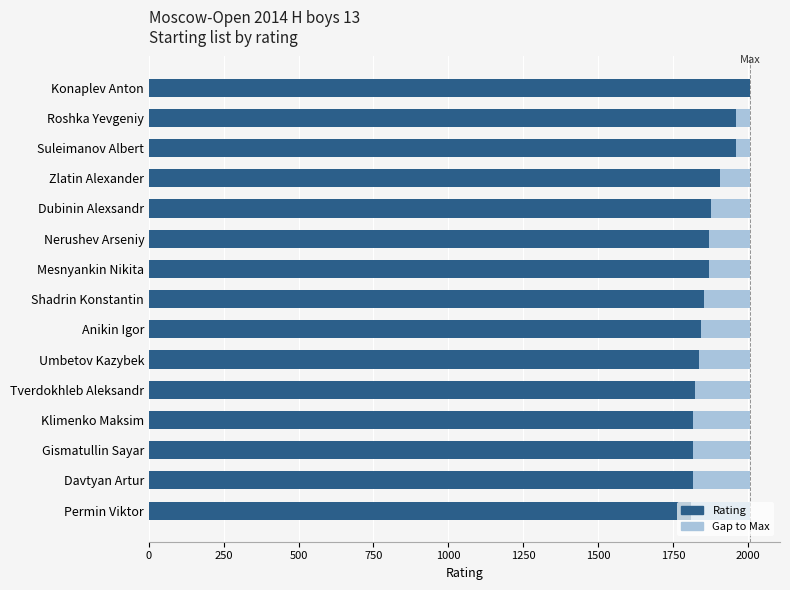

Is it true that Rating equals 2990 at Dubinin Alexsandr?

False